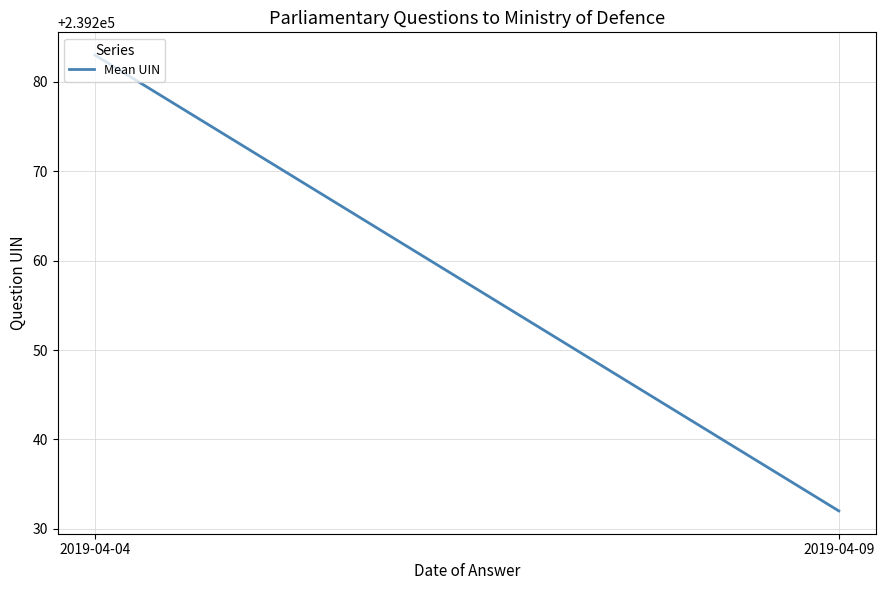

How many categories are shown in the chart?

2